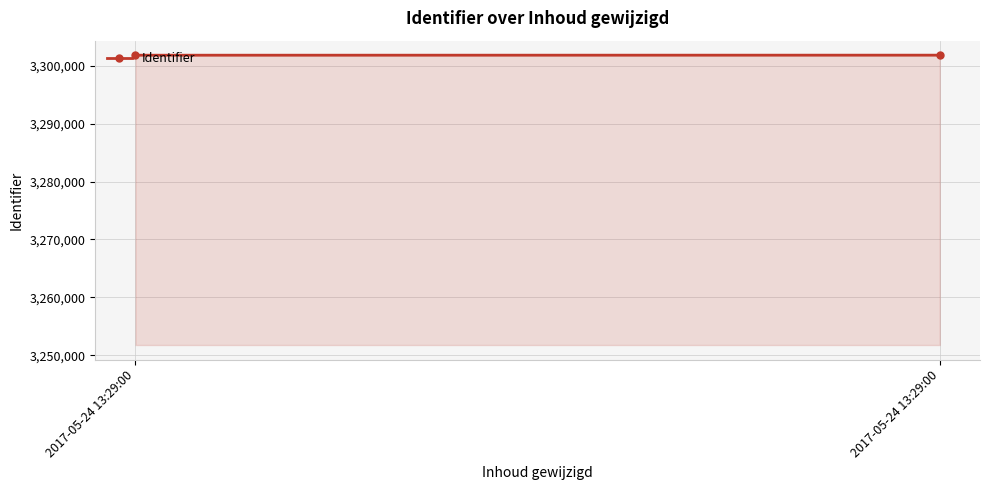

What is the value of the 2nd point from the left?

3301794